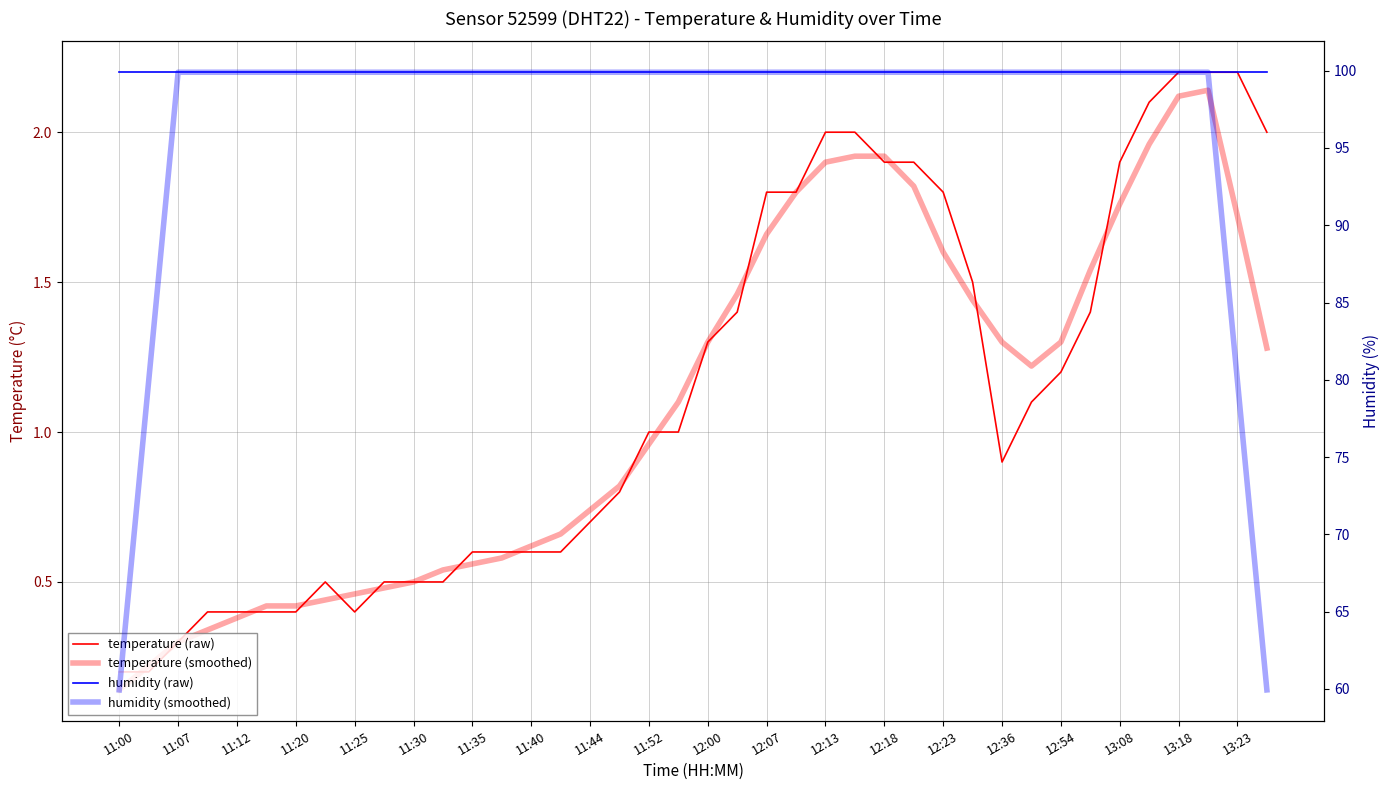

What position from the left is 33?

34